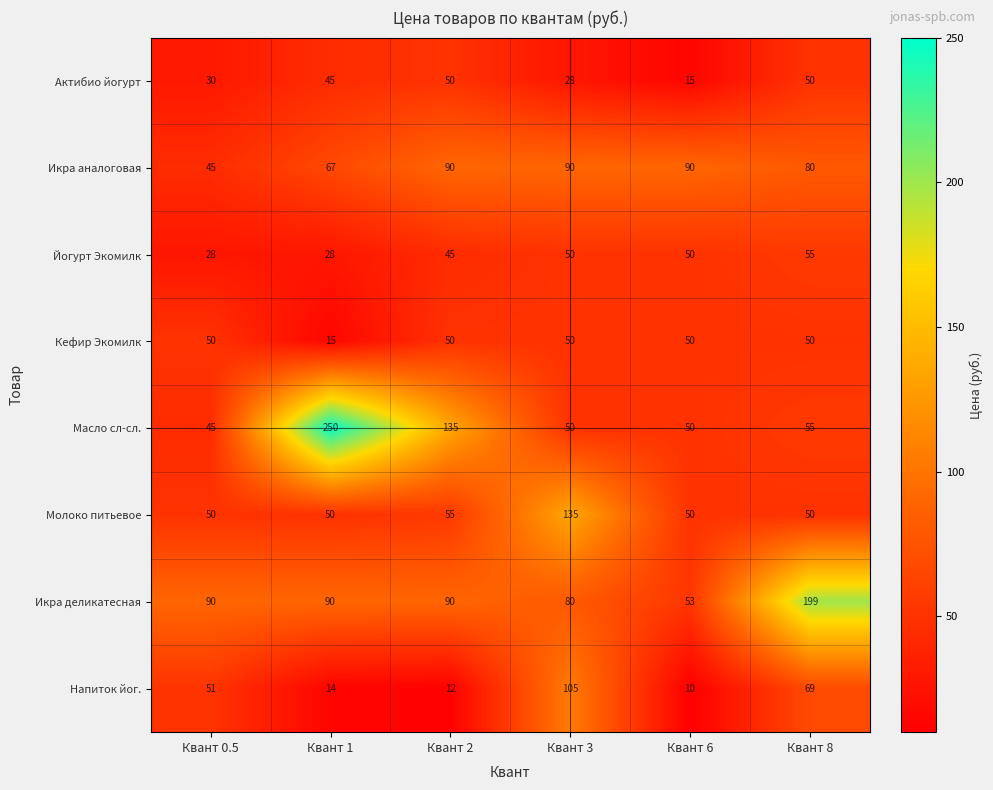

Which series has the largest total across all categories?

Икра деликатесная